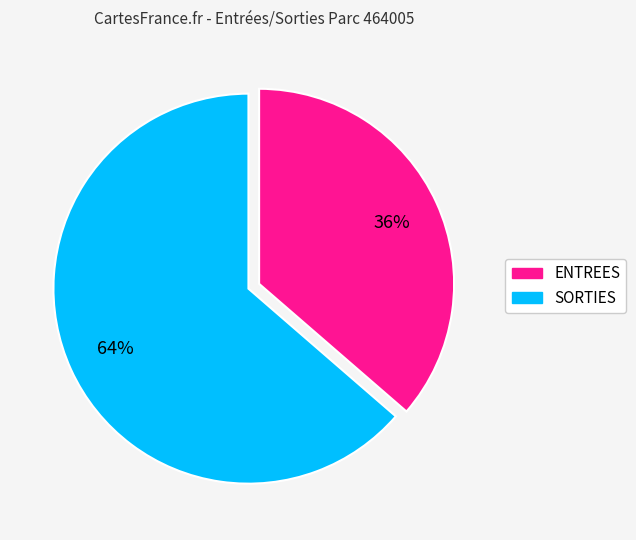

Which slice represents more than half of the pie?

SORTIES